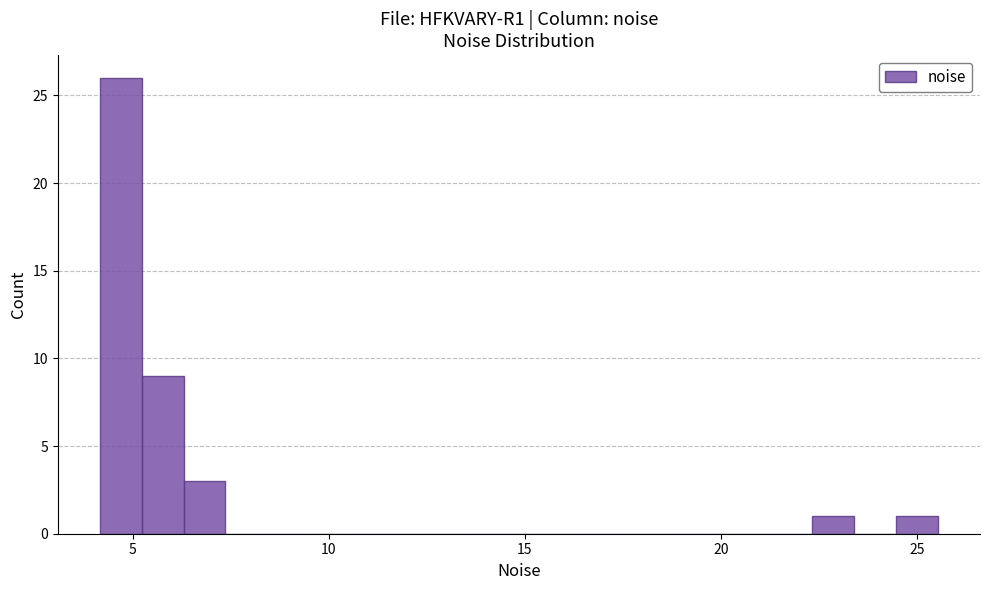

Read against the x-axis, roughly where is the centre of the tallest bar?

4.5